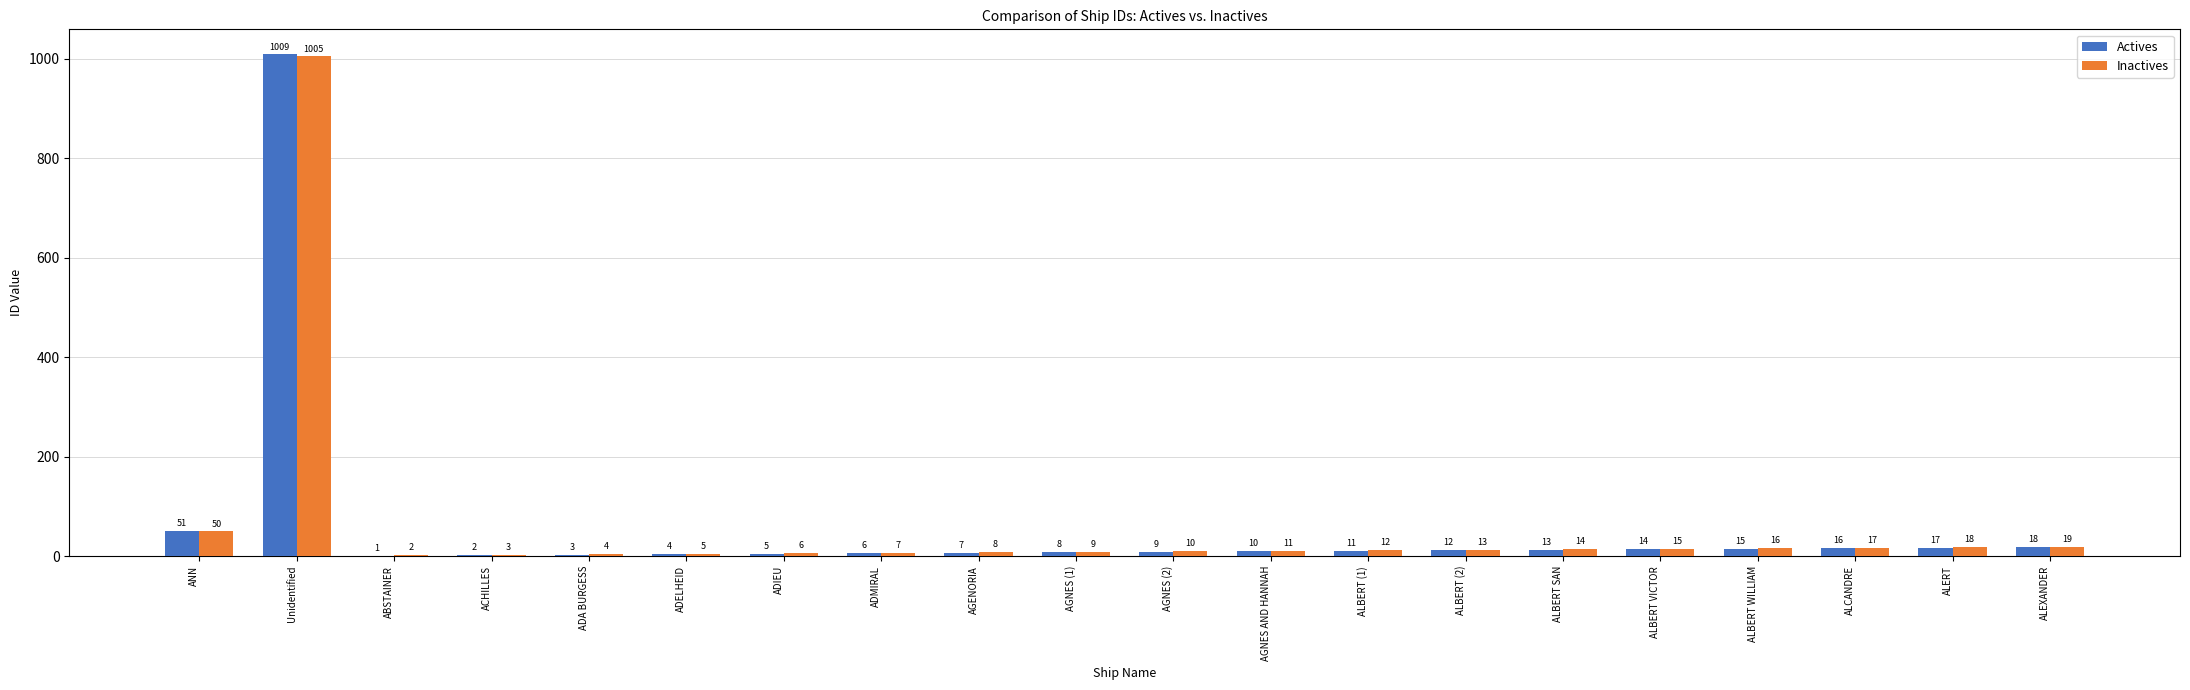

What is the total value across all series at Unidentified?

2014